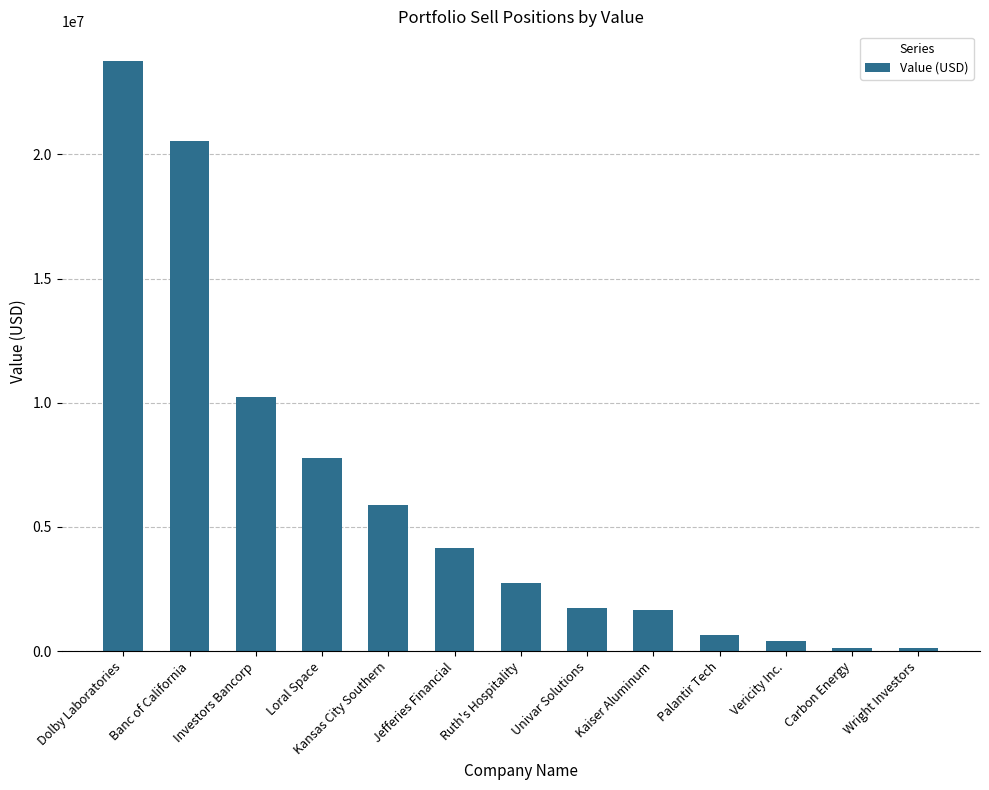

What is the label of the 8th bar from the left?

Univar Solutions